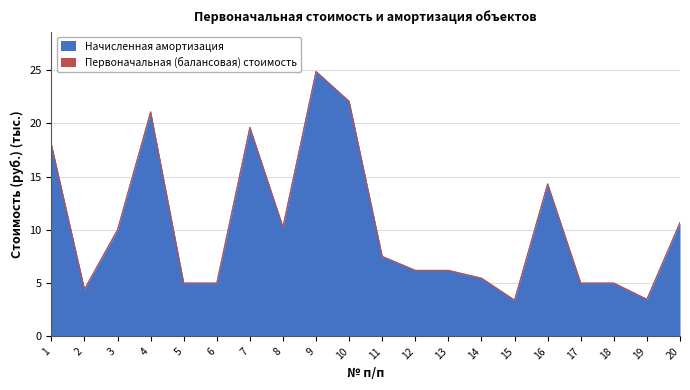

True or false: Первоначальная стоимость and Начисленная амортизация cross at least once.

False